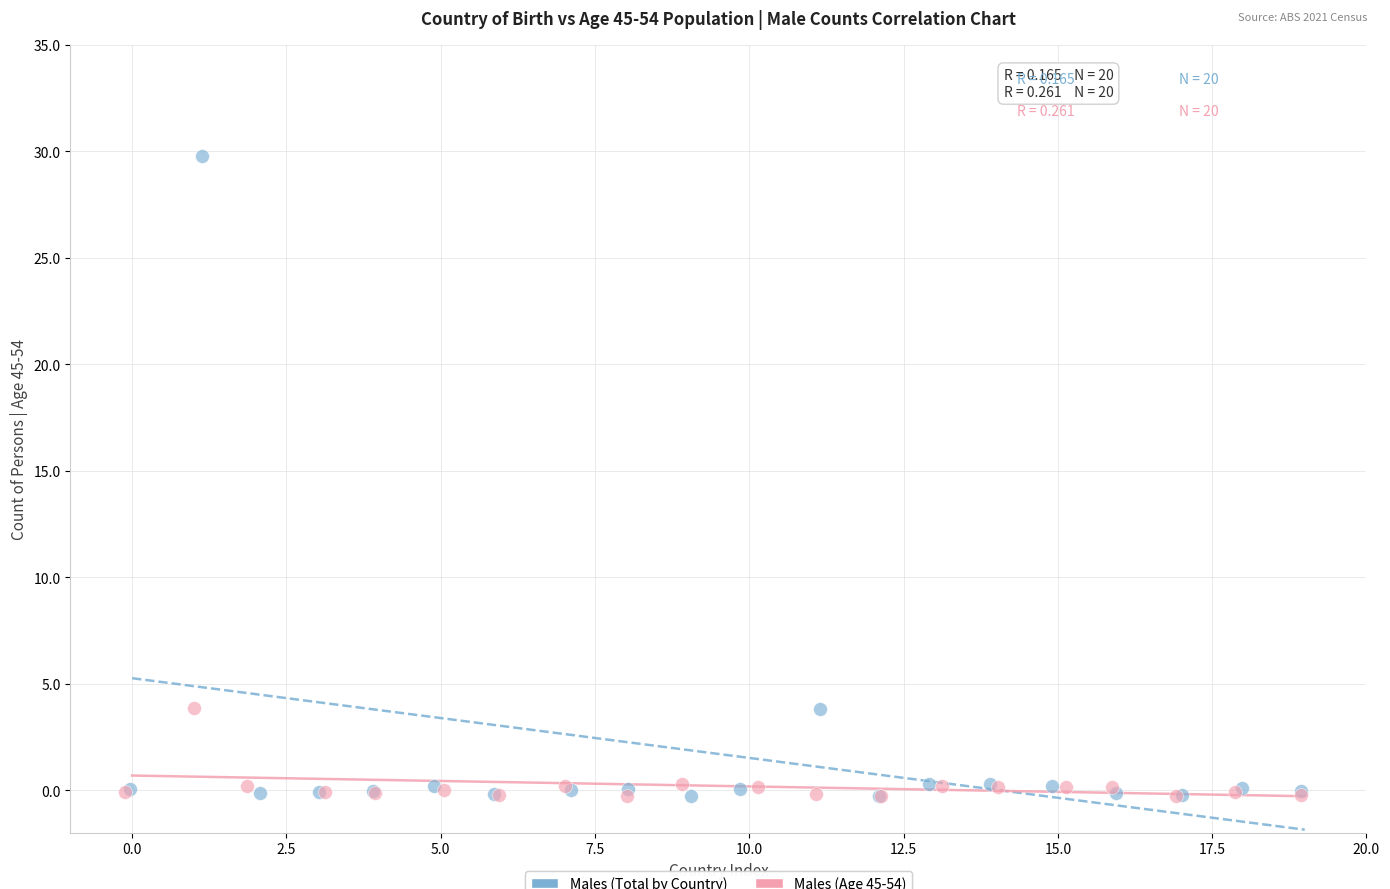

Which series has the largest Y range (max minus min)?

Males (Total by Country)